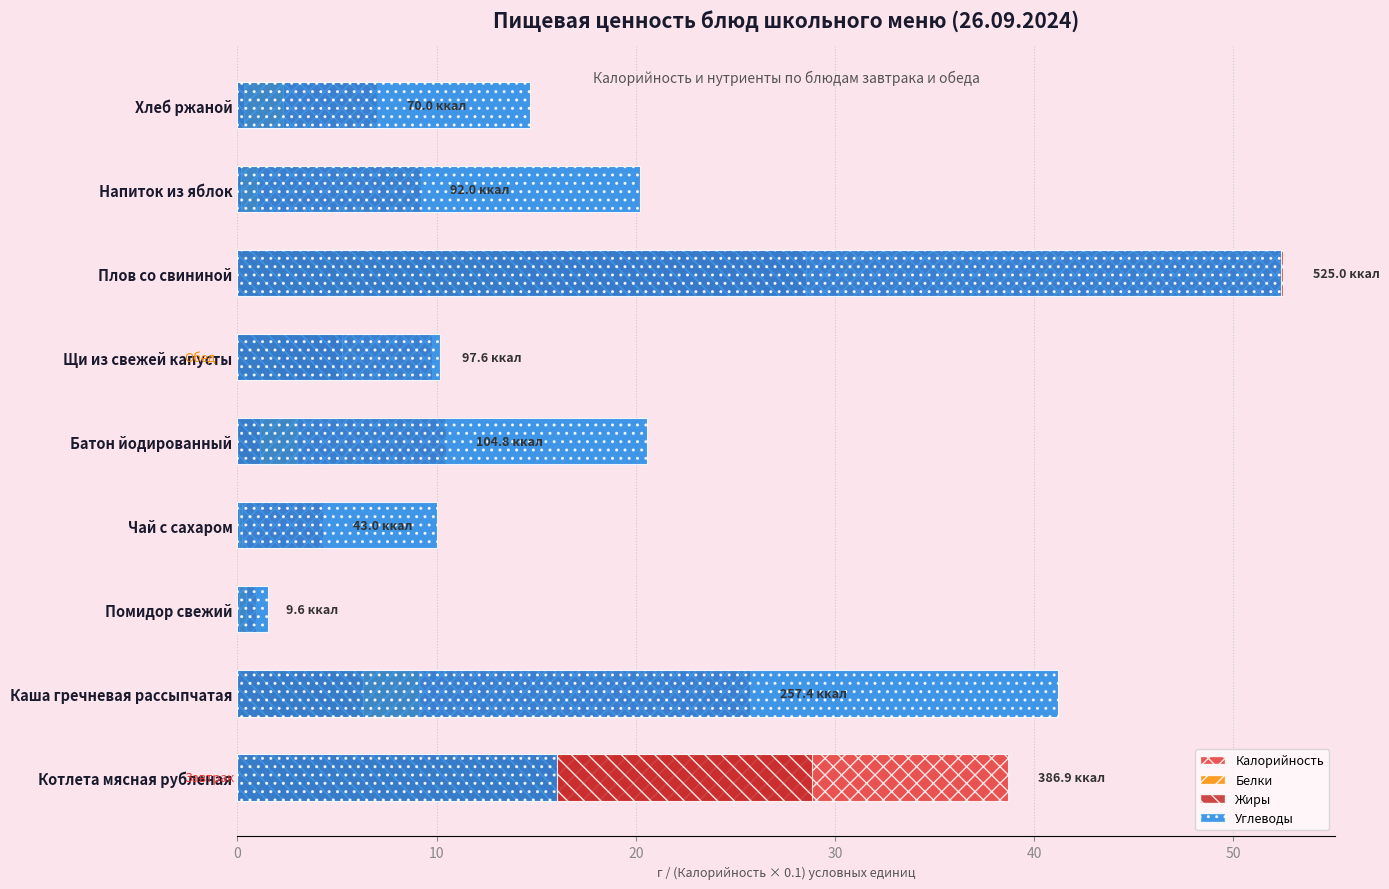

Which series has the widest spread of values?

Калорийность